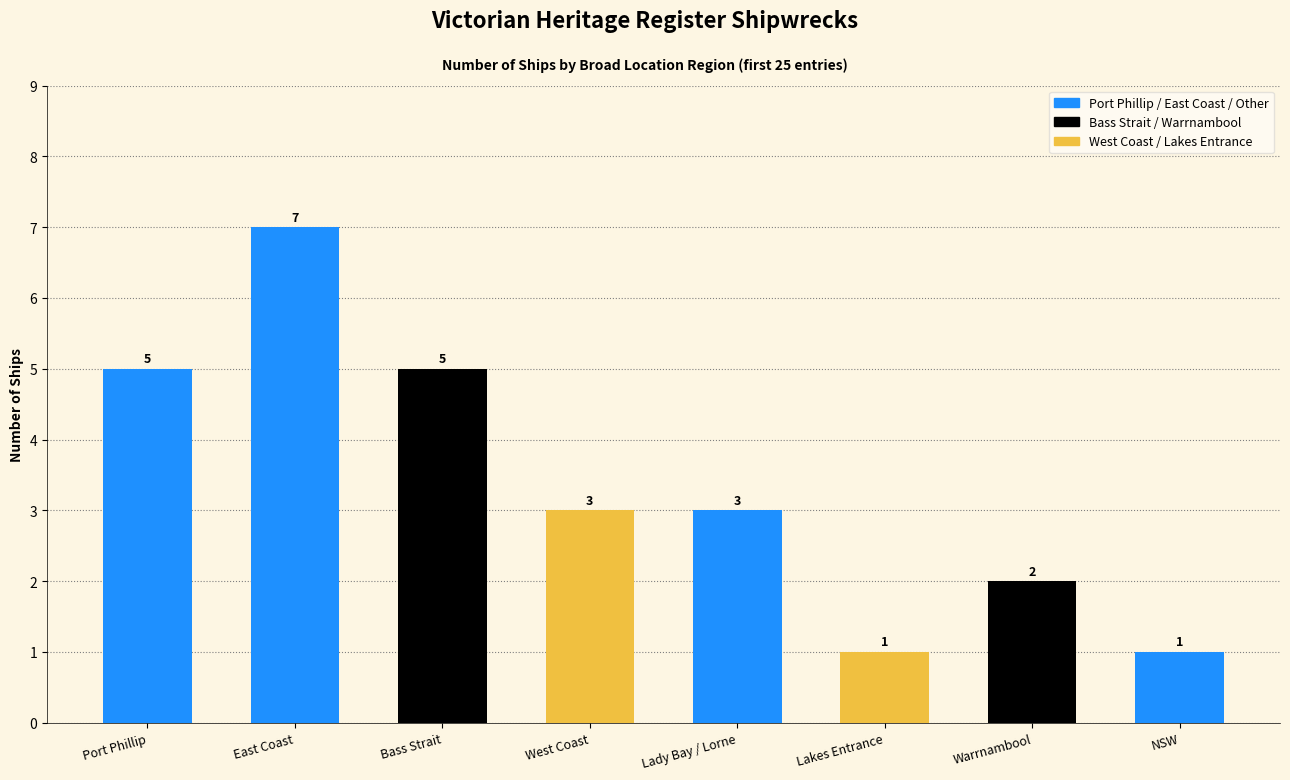

Reading right to left, transcribe all the data shown in this chart.

1	2	1	3	3	5	7	5